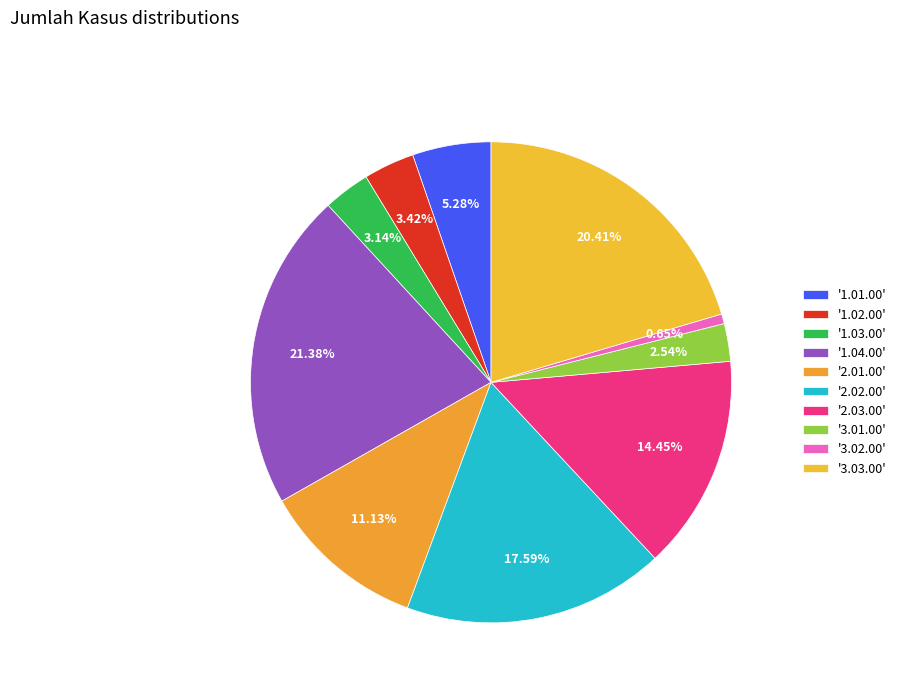

Count the number of slices in the pie.

10